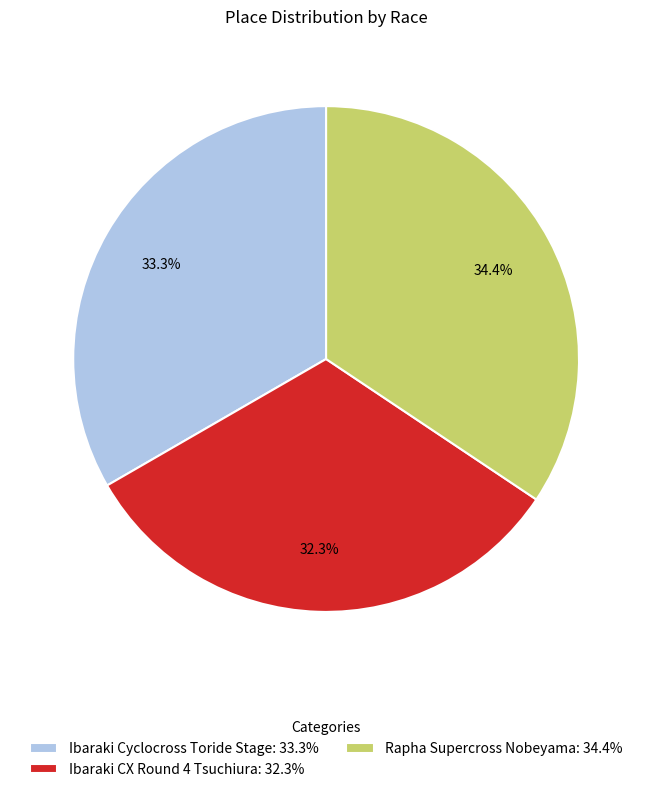

Is there any slice that represents more than half of the pie?

No